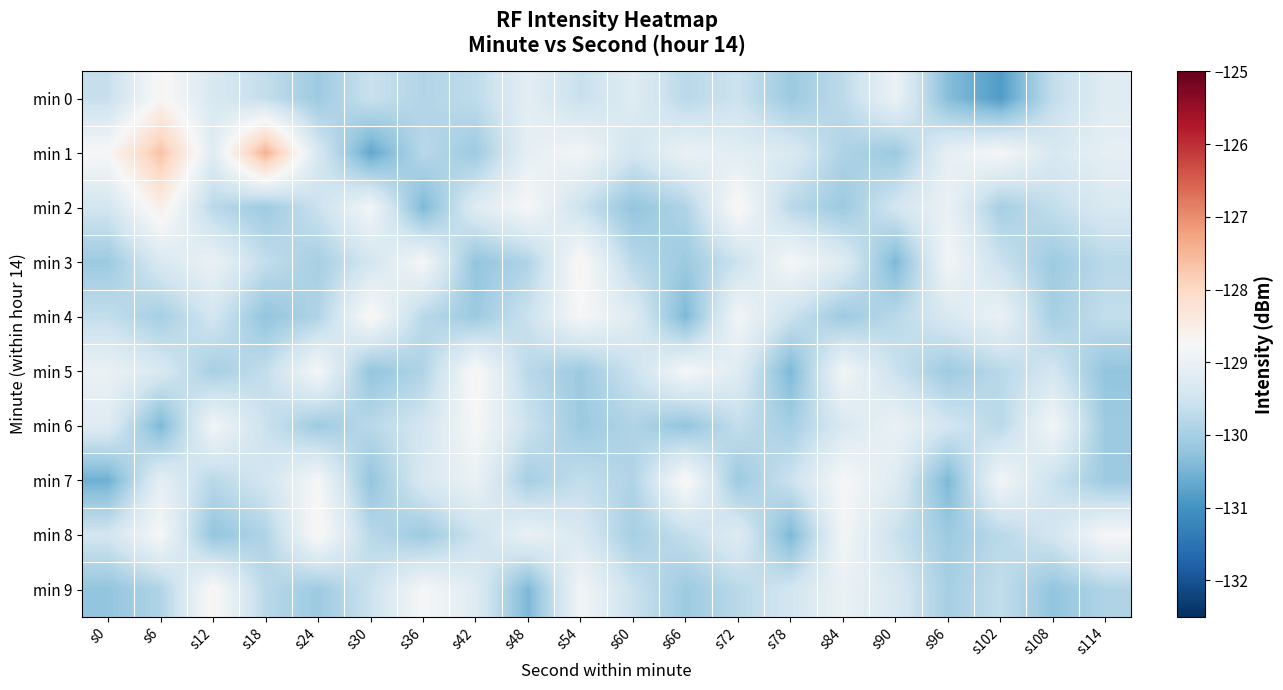

Count the number of data series in this chart.

10